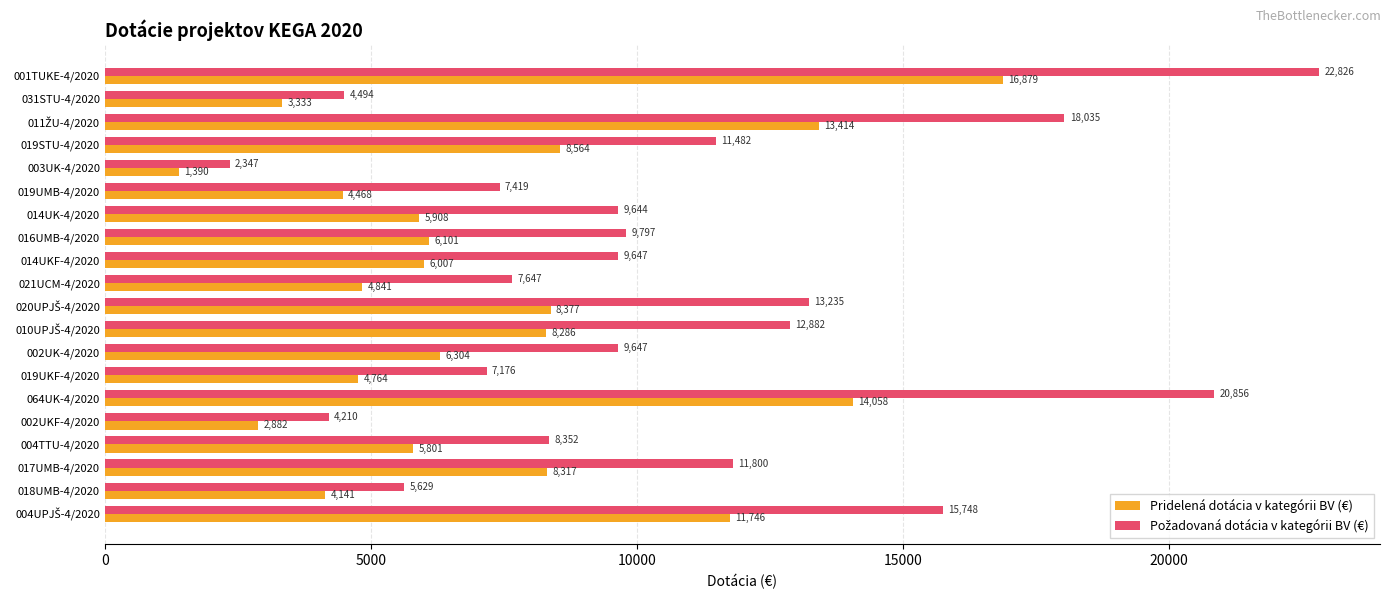

Count the number of data series in this chart.

2